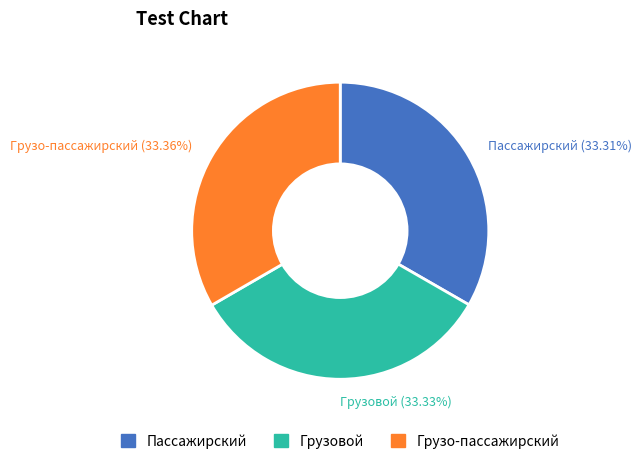

Is Пассажирский the majority of the pie?

No